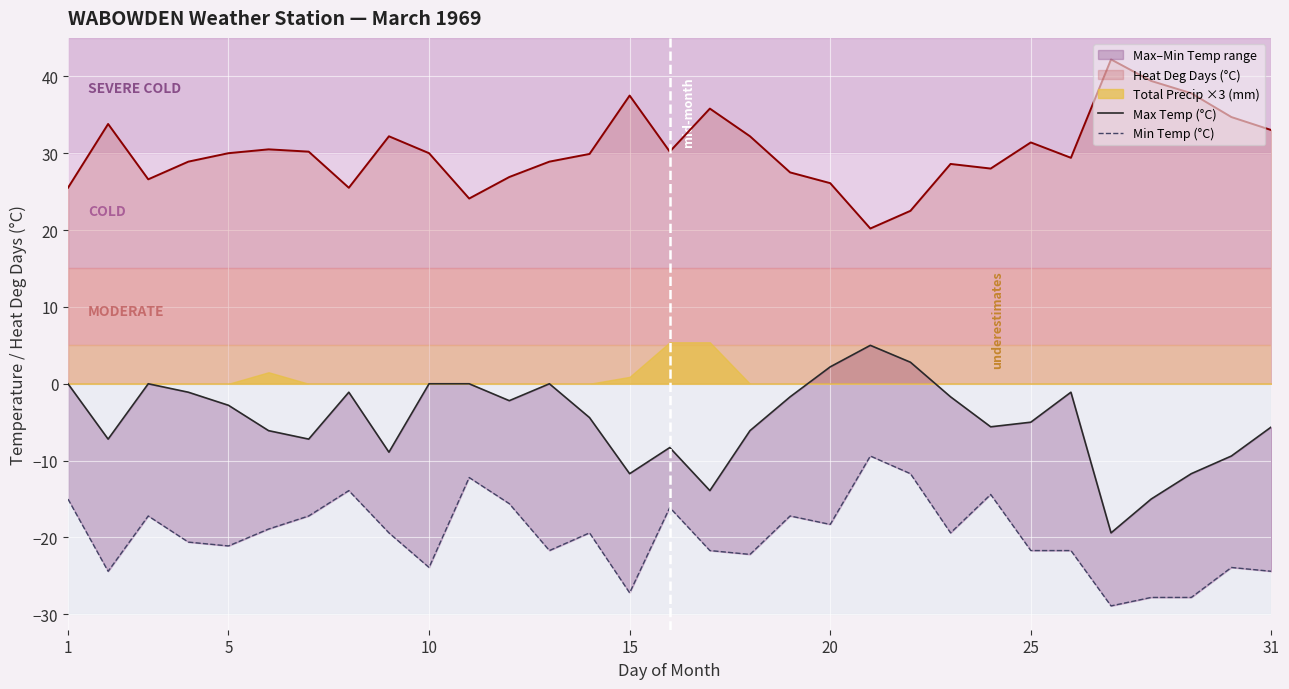

What is the maximum value for Heat Deg Days (°C)?

42.2